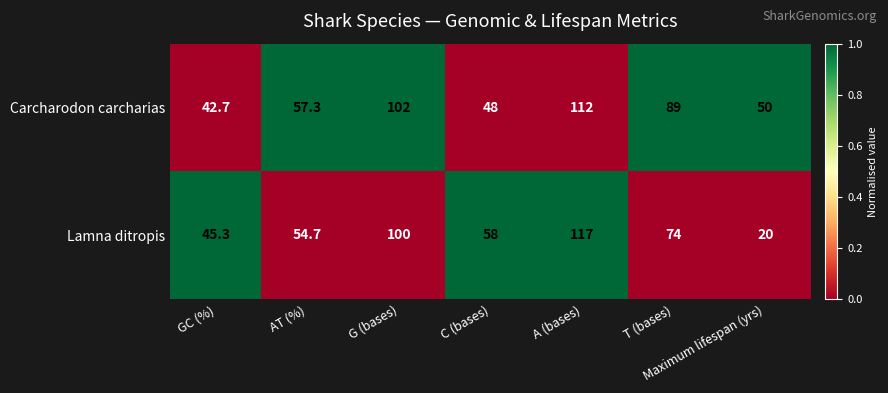

What is the difference between the Carcharodon carcharias values at G (bases) and Maximum lifespan (yrs)?

52.0